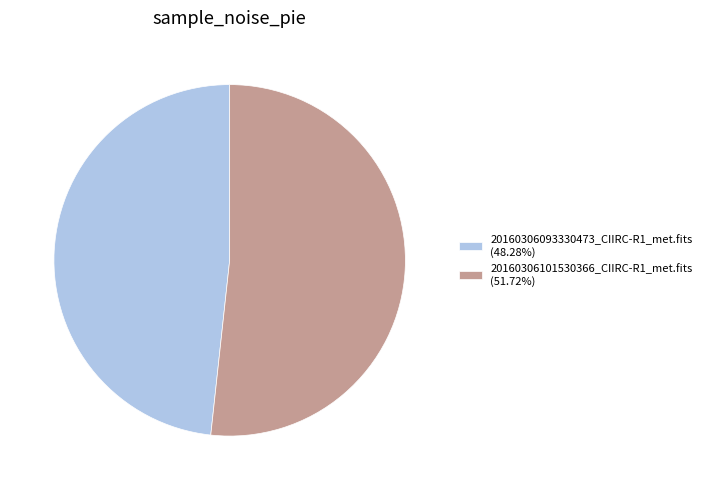

Which category has the biggest portion of the pie?

20160306101530366_CIIRC-R1_met.fits